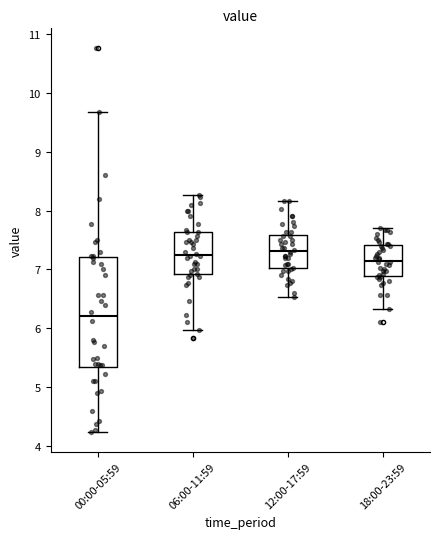

Reading left to right, transcribe this box plot: for each box, give where its median line is, the range the box spans, and where its two whiskers end, as read against the y-axis. The values are not printed on the chart, so give them approximately, as read against the axis.

00:00-05:59: median 6.2, box 5.3 to 7.2, whiskers 4.2 to 9.7
06:00-11:59: median 7.3, box 6.9 to 7.6, whiskers 6.0 to 8.3
12:00-17:59: median 7.3, box 7.0 to 7.6, whiskers 6.5 to 8.2
18:00-23:59: median 7.2, box 6.9 to 7.4, whiskers 6.3 to 7.7